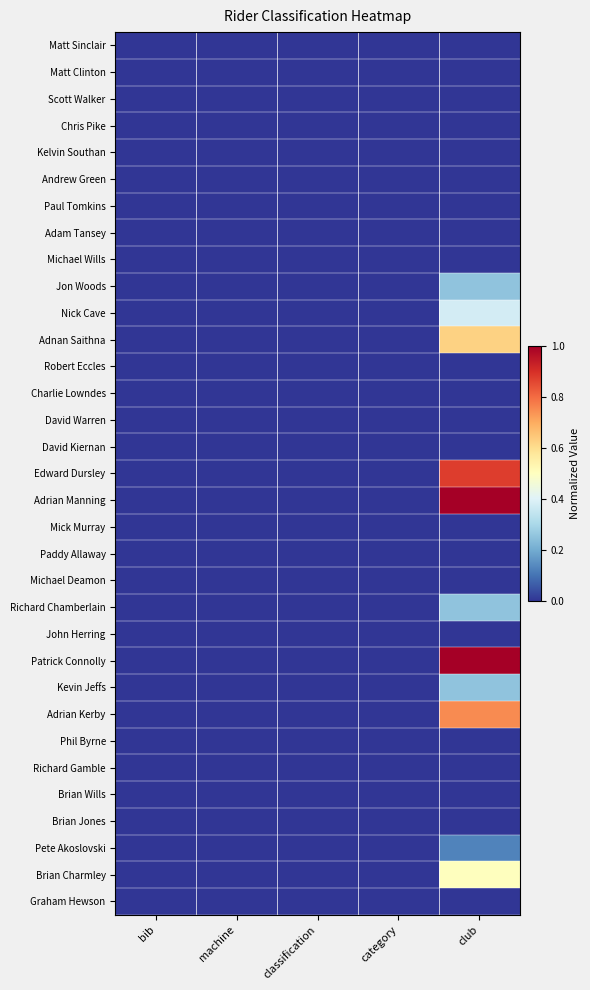

Rank the series at machine from lowest to highest value.

Matt Sinclair, Matt Clinton, Scott Walker, Chris Pike, Kelvin Southan, Andrew Green, Paul Tomkins, Adam Tansey, Michael Wills, Jon Woods, Nick Cave, Adnan Saithna, Robert Eccles, Charlie Lowndes, David Warren, David Kiernan, Edward Dursley, Adrian Manning, Mick Murray, Paddy Allaway, Michael Deamon, Richard Chamberlain, John Herring, Patrick Connolly, Kevin Jeffs, Adrian Kerby, Phil Byrne, Richard Gamble, Brian Wills, Brian Jones, Pete Akoslovski, Brian Charmley, Graham Hewson